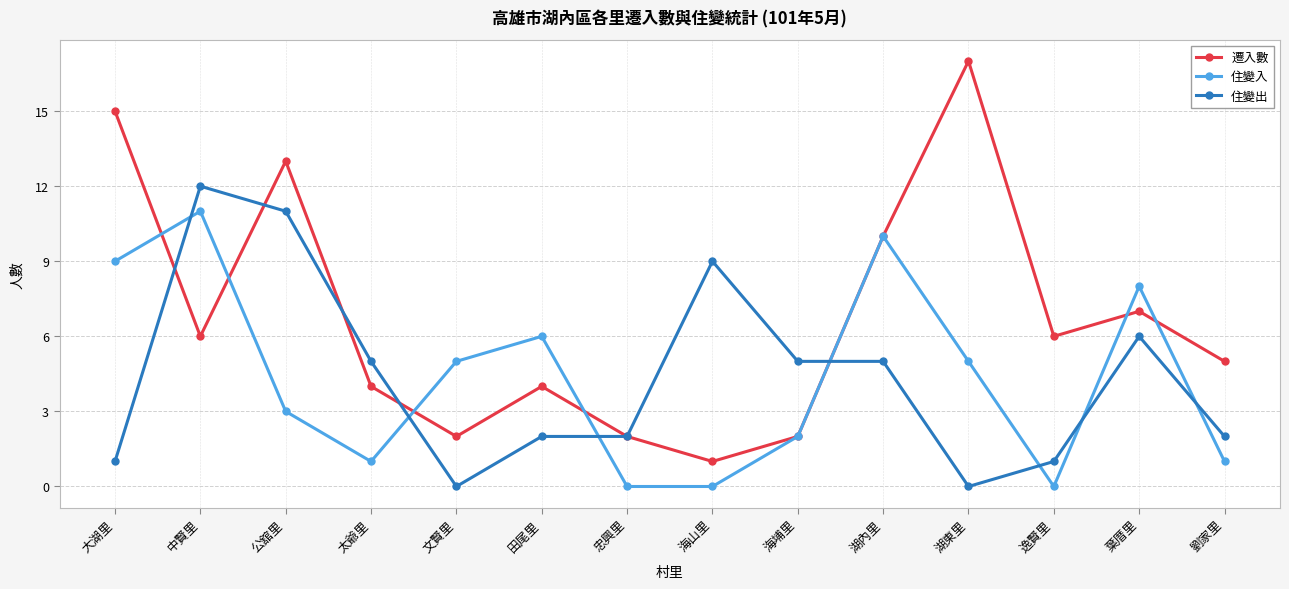

What is the greatest value displayed?

17